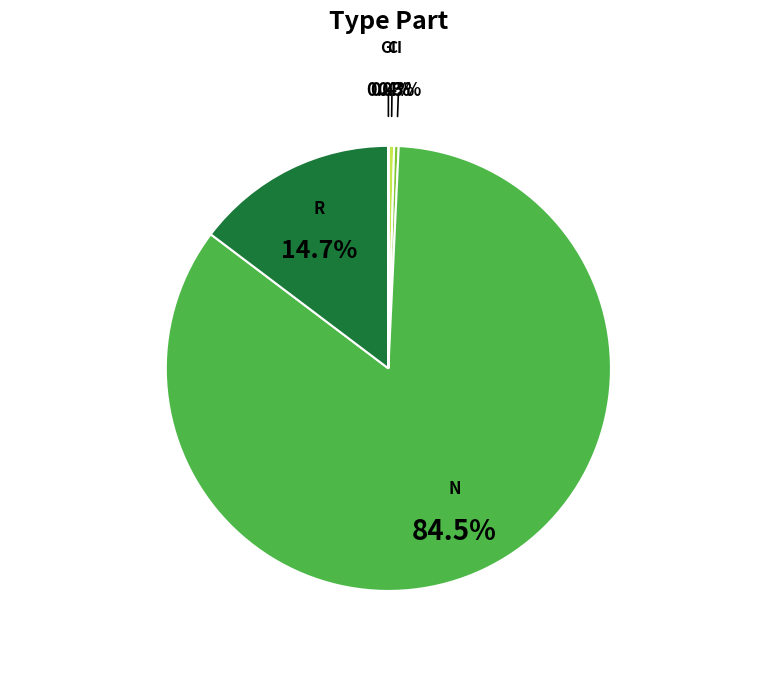

Is there any slice that represents more than half of the pie?

Yes